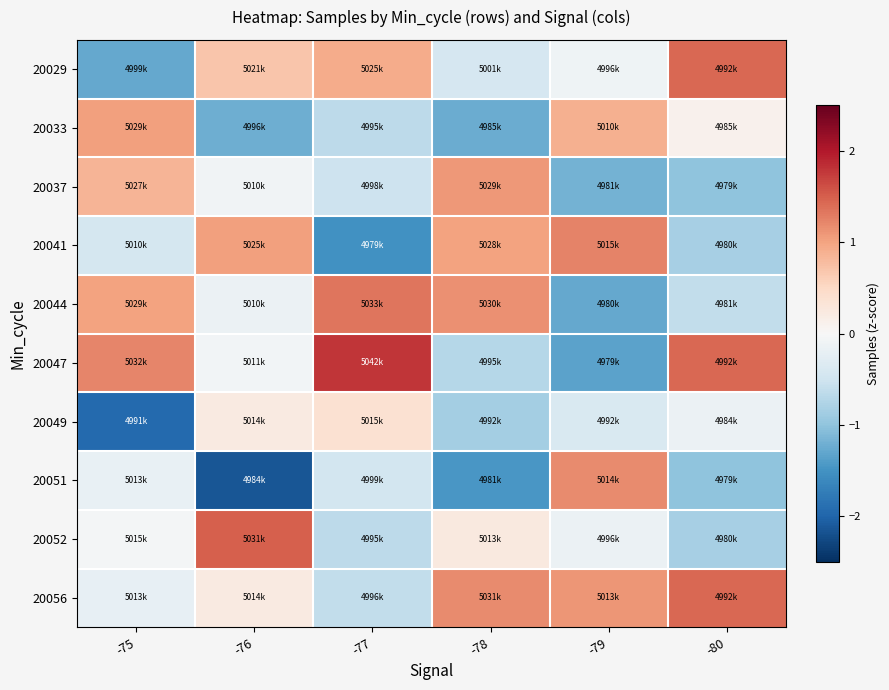

Which category has the lowest value across all series?

-76